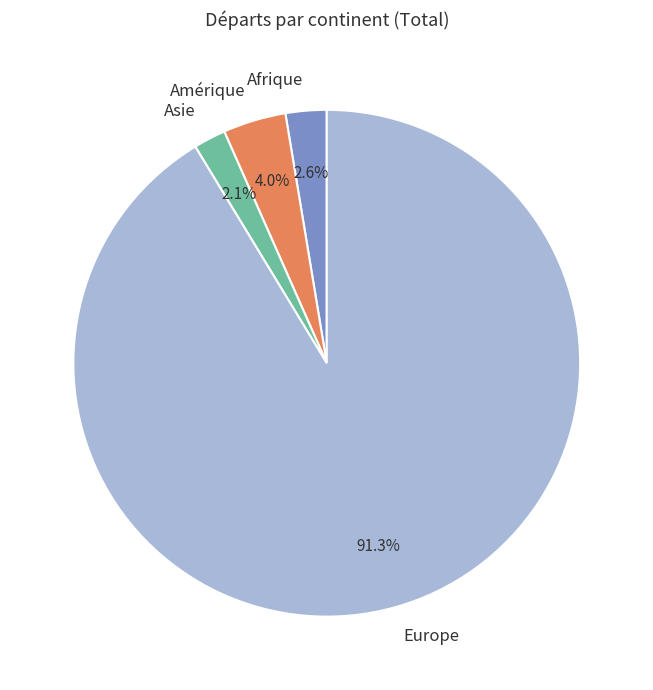

Count the number of slices in the pie.

4